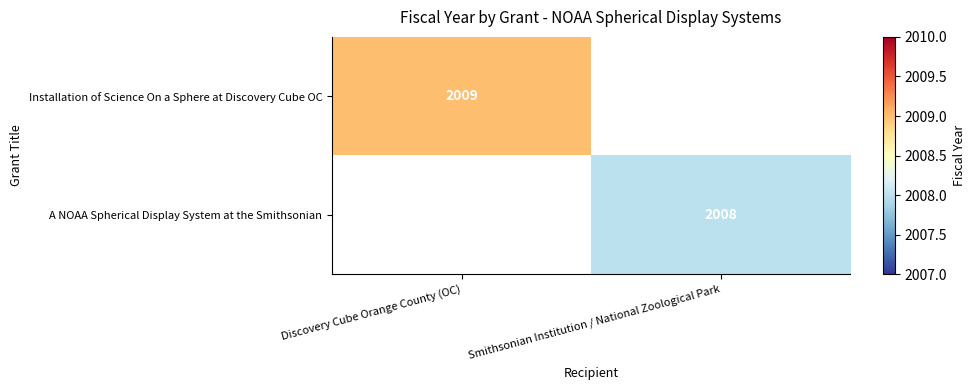

True or false: A NOAA Spherical Display System at the Smithsonian has a value of 2622 at Smithsonian Institution / National Zoological Park.

False